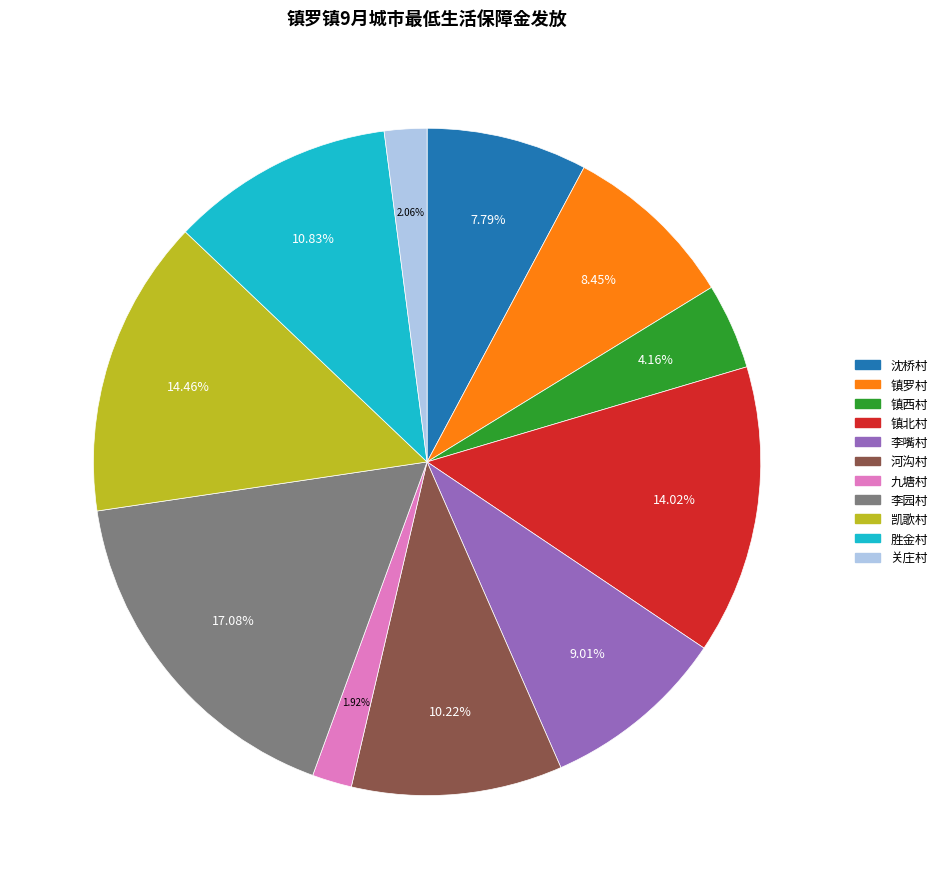

What is the largest slice in the pie chart?

李园村